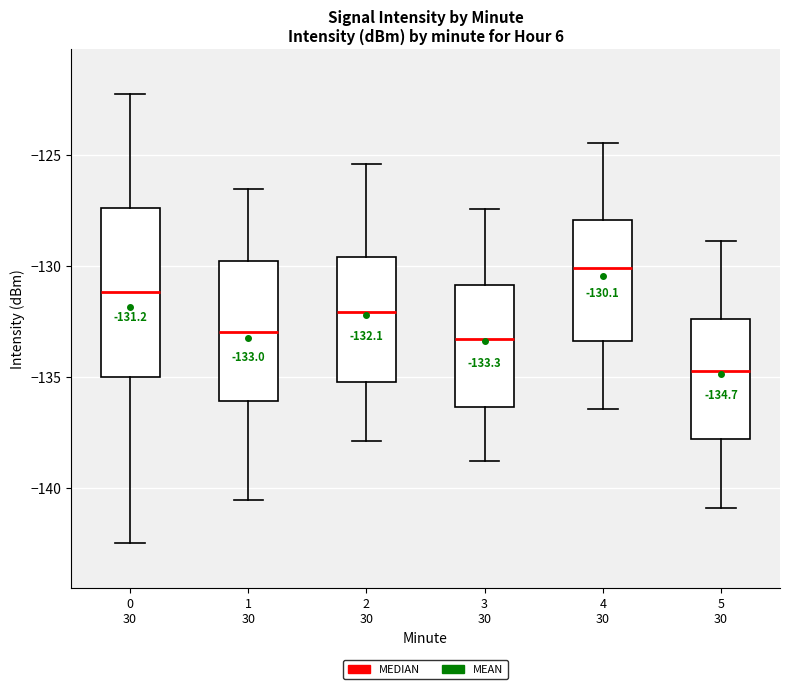

Comparing the boxes themselves (not the whiskers), which one is the tallest?

0 30